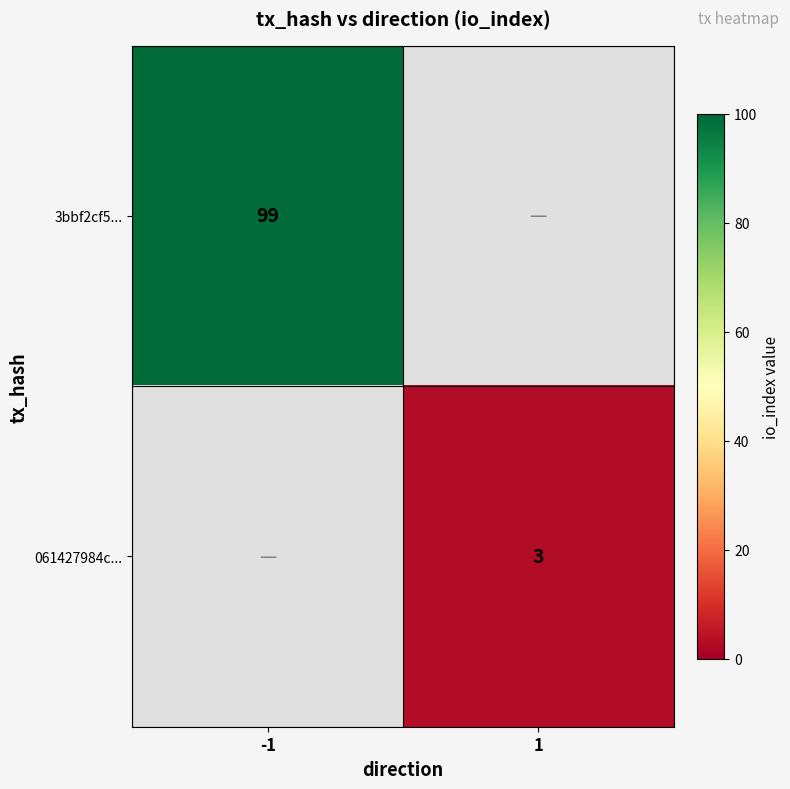

True or false: 3bbf2cf5... has a value of 55 at -1.

False